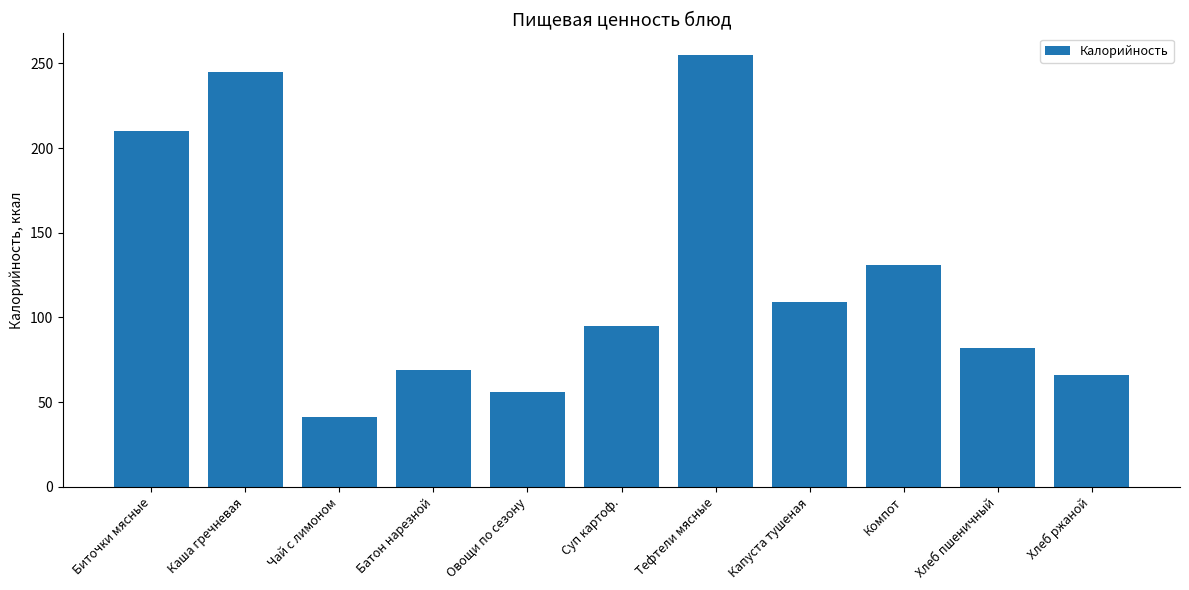

At which label is the value closest to 148?

Компот